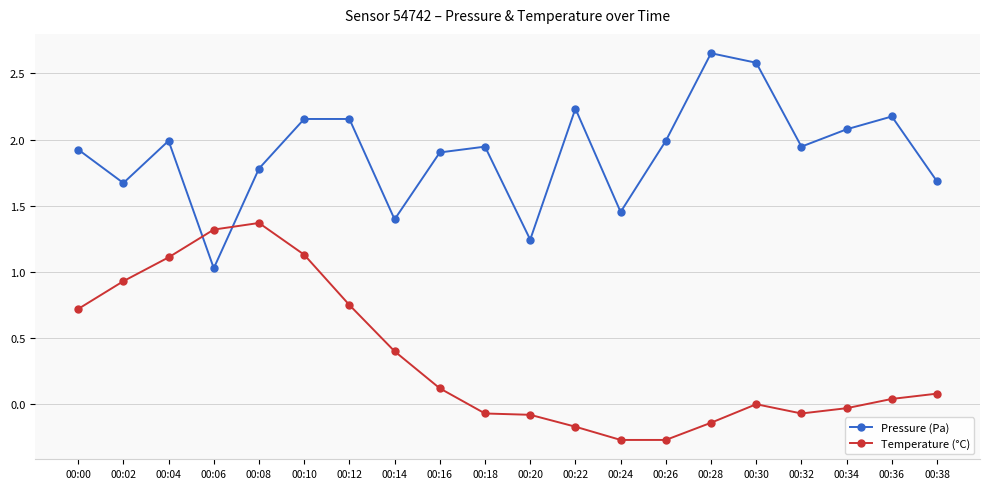

Which series changed the most between 00:34 and 00:38?

Pressure (Pa)